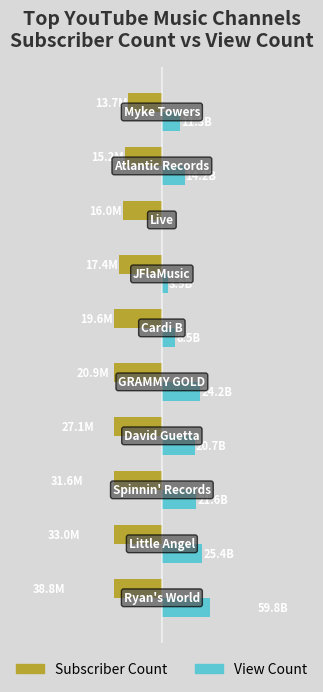

Is it true that View Count equals 0.1 at 5?

False